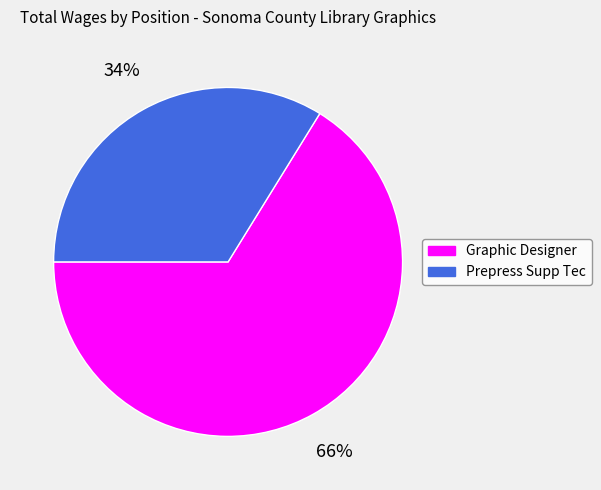

Is there any slice that represents more than half of the pie?

Yes